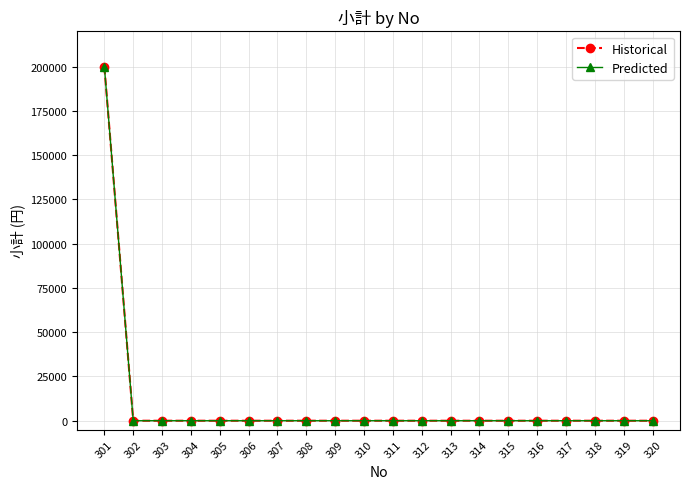

What is the difference between the maximum and minimum values in the Historical series?

200000